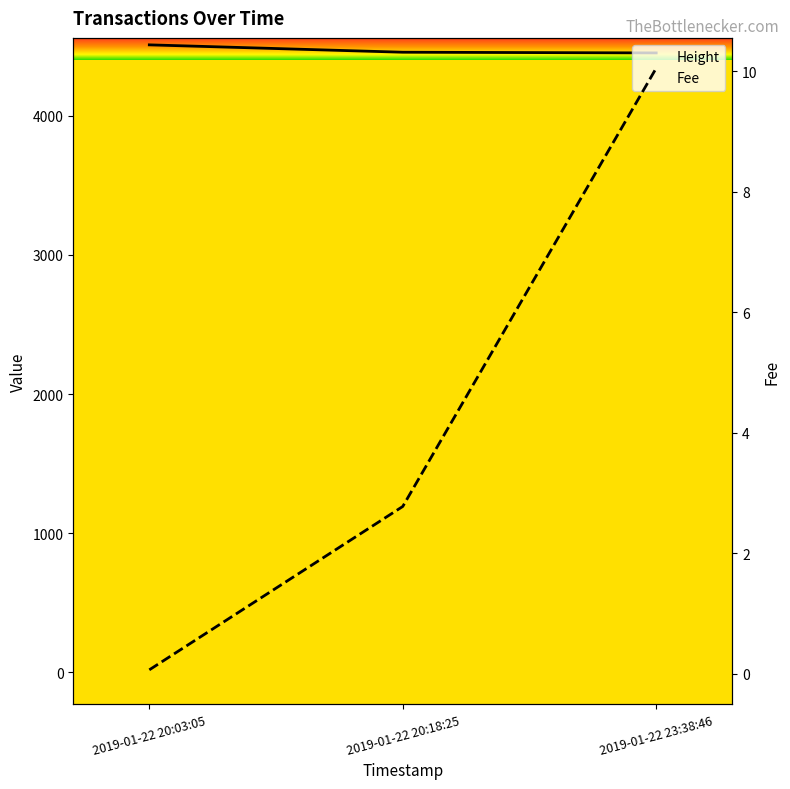

Reading right to left, list all the values displayed in this chart.

Height: 4451.0	4456.0	4509.0
Fee: 10.1	2.8	0.1